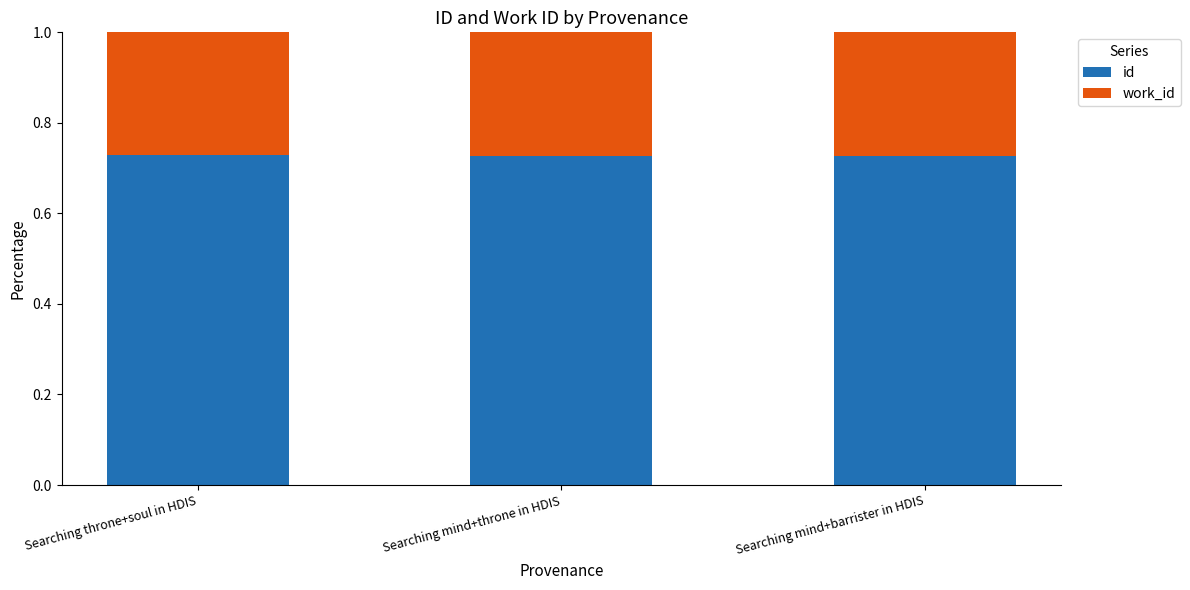

What is the sum of the id values at Searching throne+soul in HDIS and Searching mind+throne in HDIS?

1.5